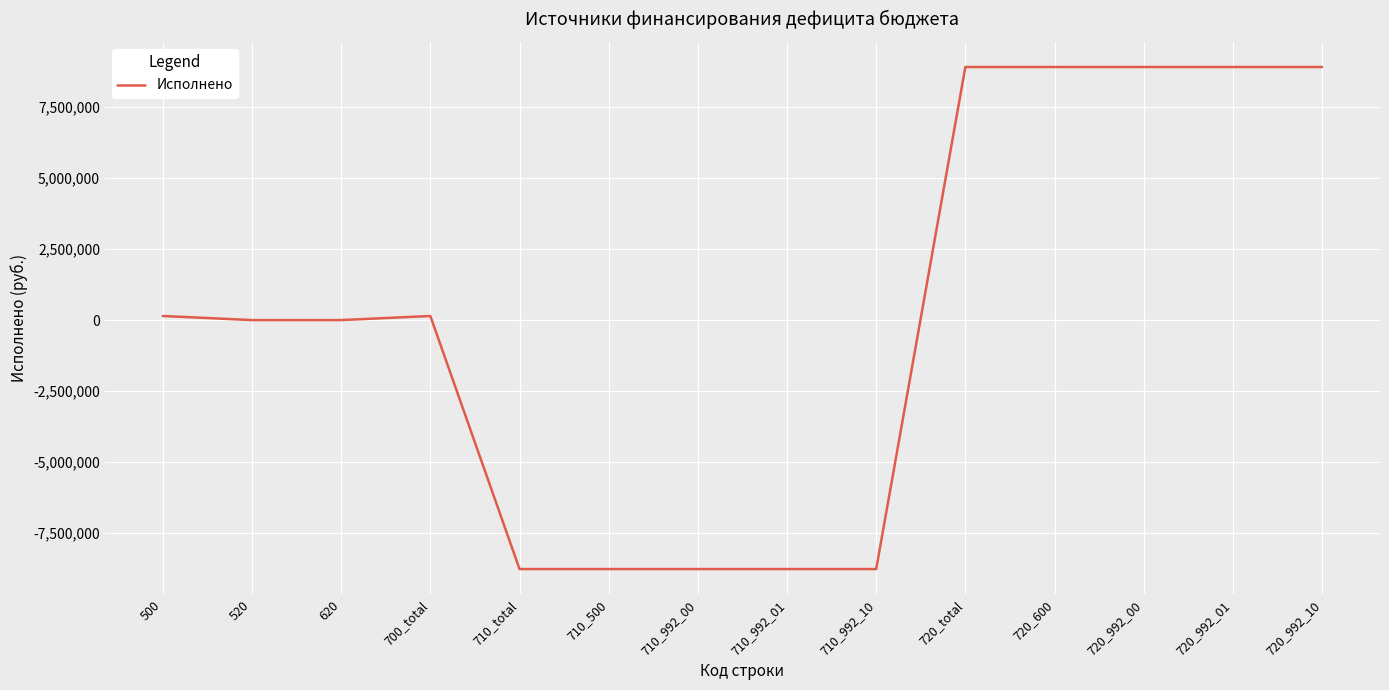

Count the number of data series in this chart.

1